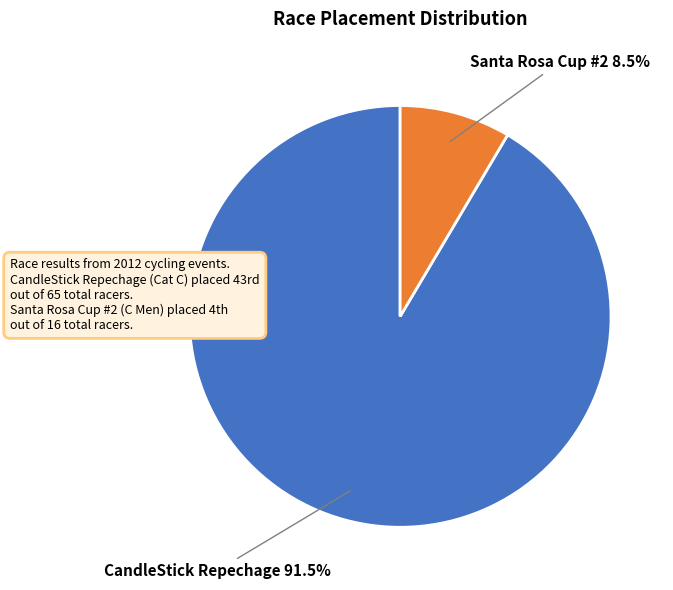

Which has a higher value, CandleStick Repechage or Santa Rosa Cup #2?

CandleStick Repechage